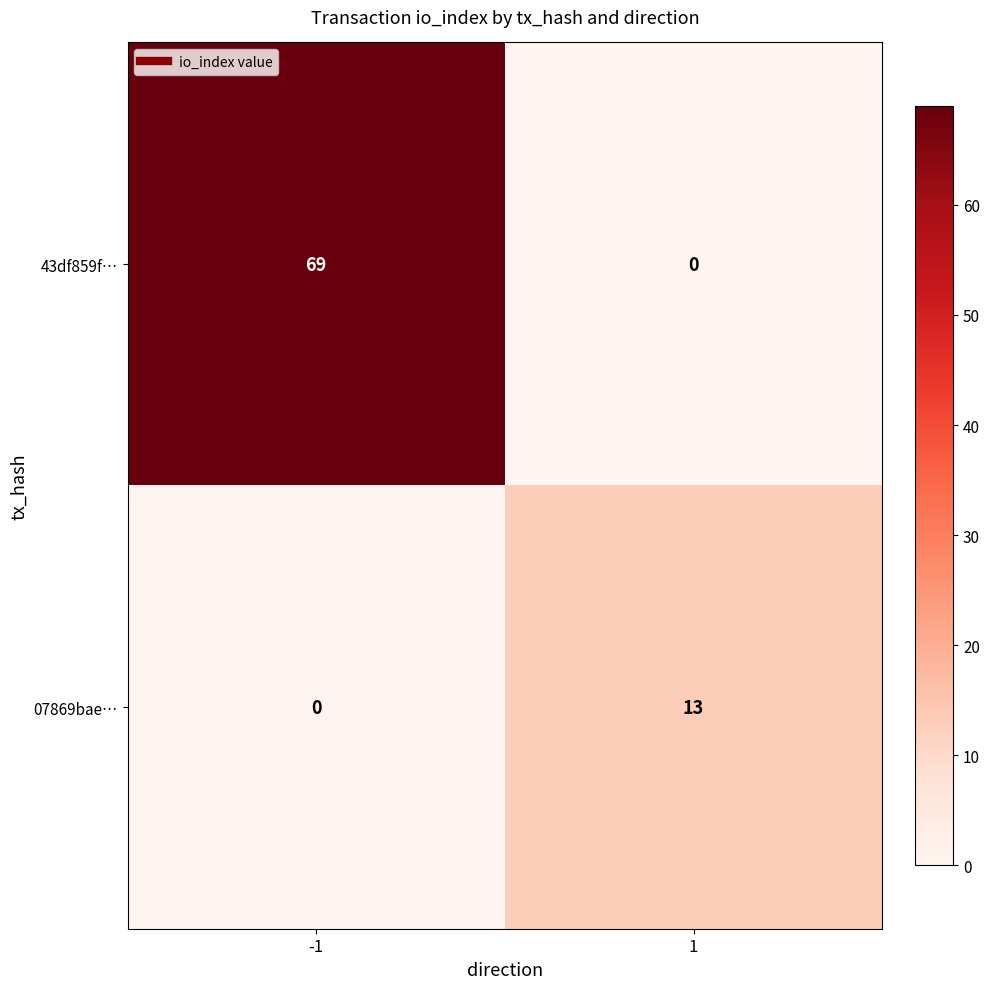

Count the number of categories in the chart.

2